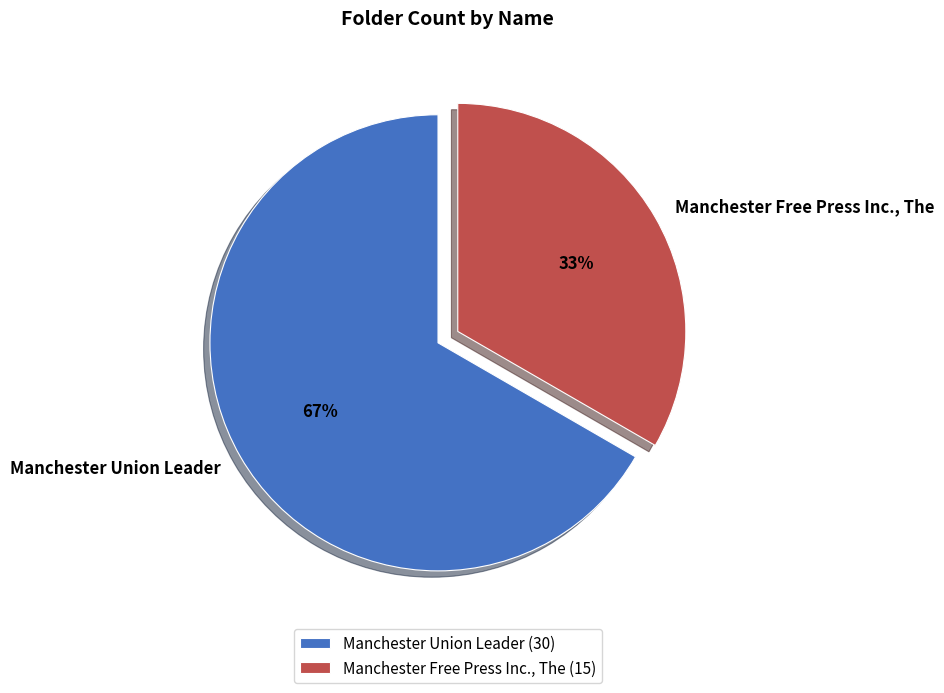

True or false: Manchester Union Leader accounts for 67% of the total.

True